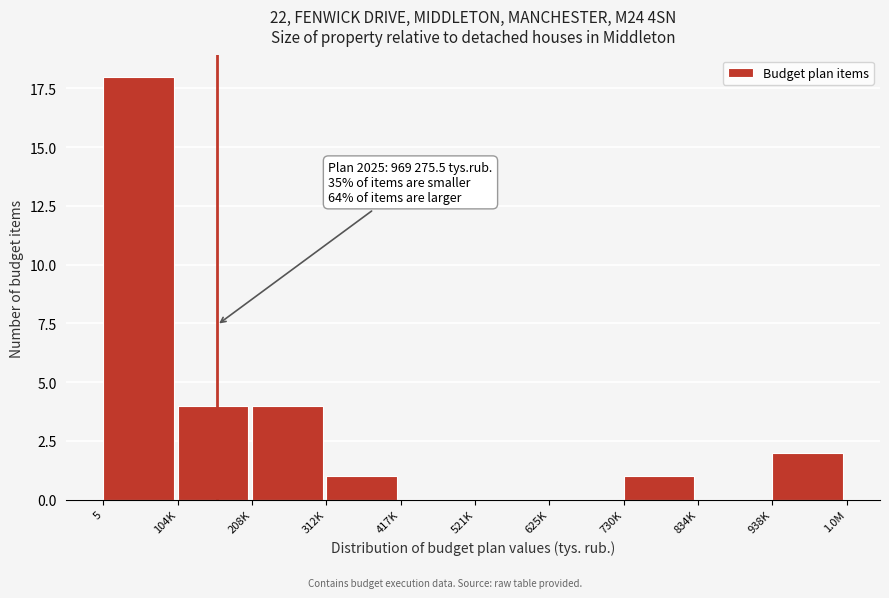

Reading left to right, list all the values displayed in this chart.

5=18	104K=4	208K=4	312K=1	417K=0	521K=0	625K=0	730K=1	834K=0	938K=2